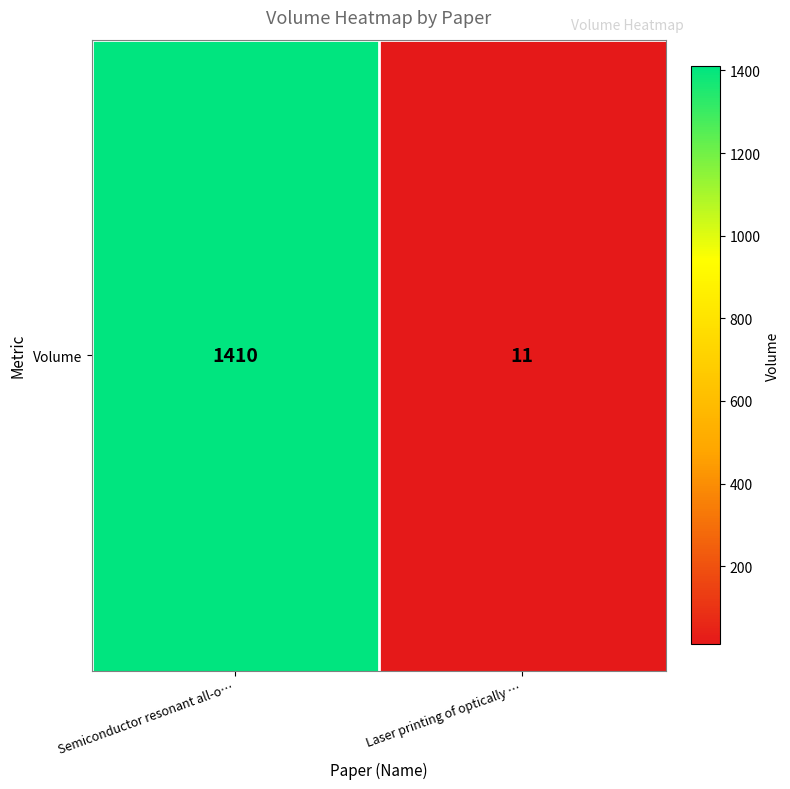

Approximately how many times larger is the value at Semiconductor resonant all-o… compared to Laser printing of optically …?

128.2